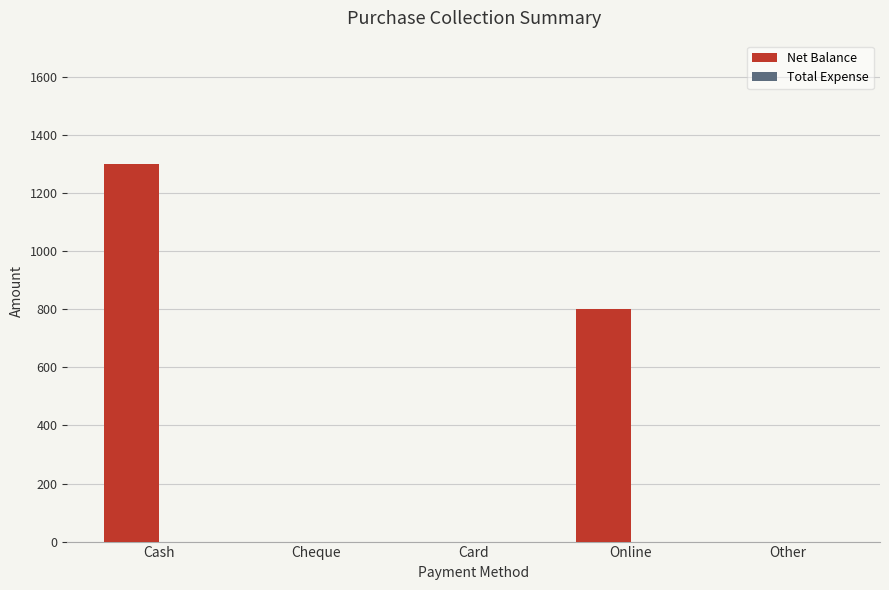

Reading left to right, extract all data points from this chart.

Cash=1300	Cheque=0	Card=0	Online=800	Other=0